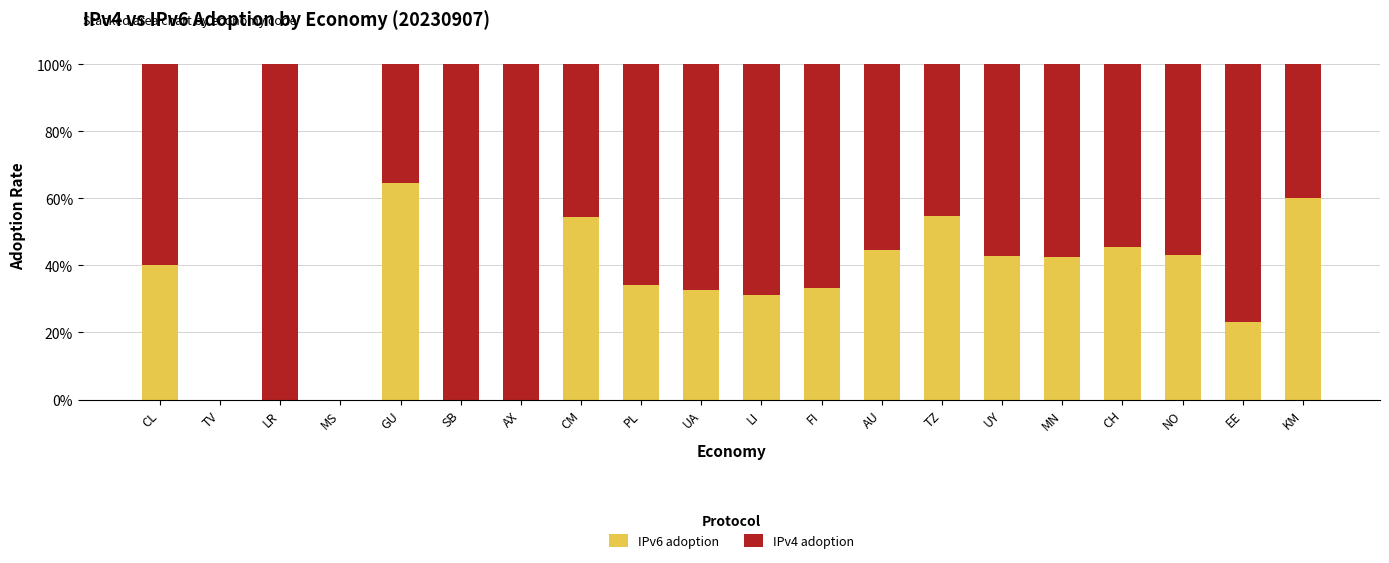

How many series are shown in this chart?

2